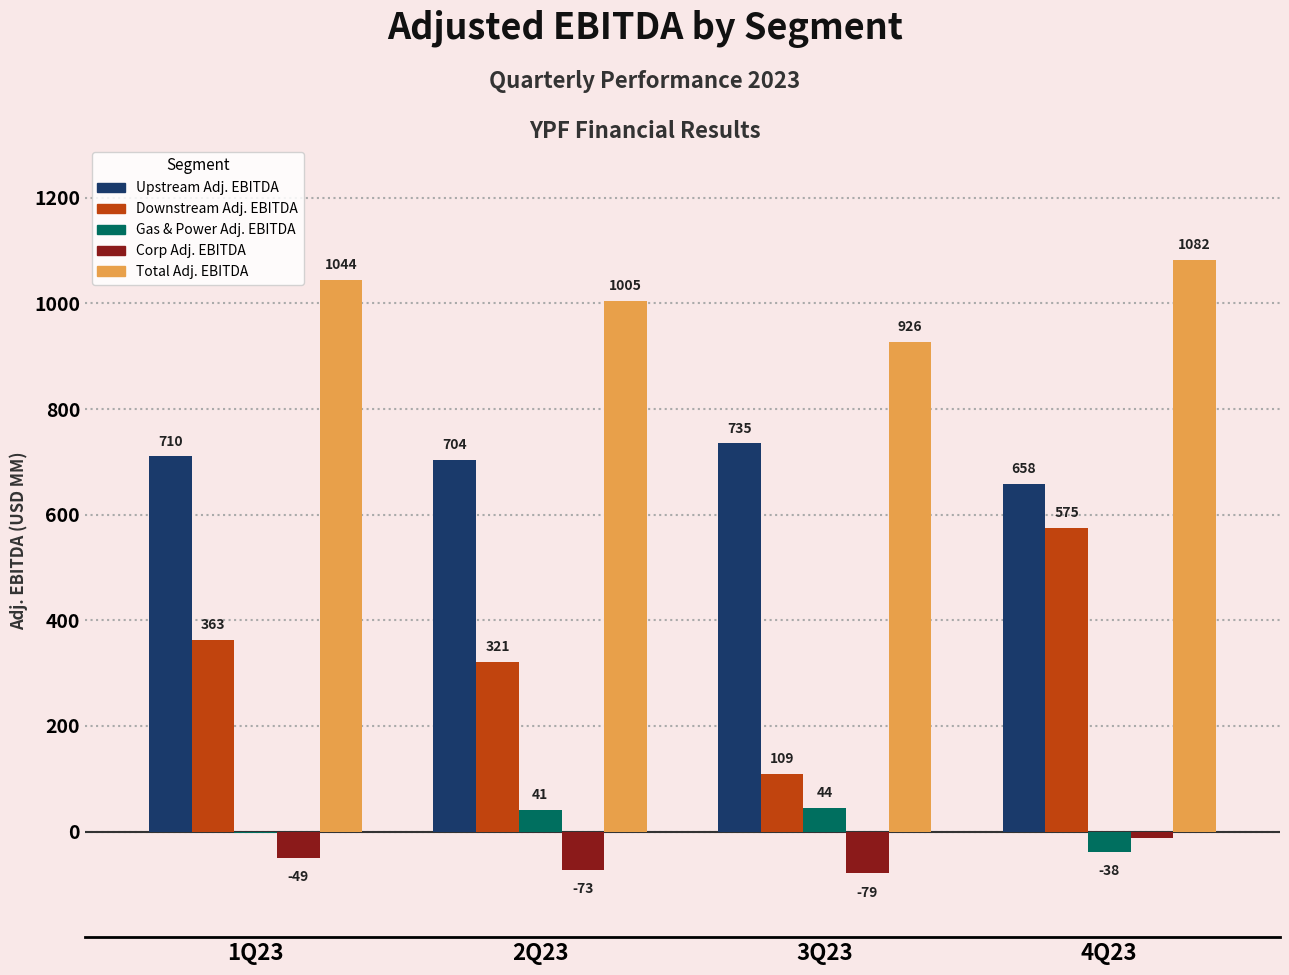

True or false: Upstream Adj. EBITDA has a value of 980.8 at 2Q23.

False